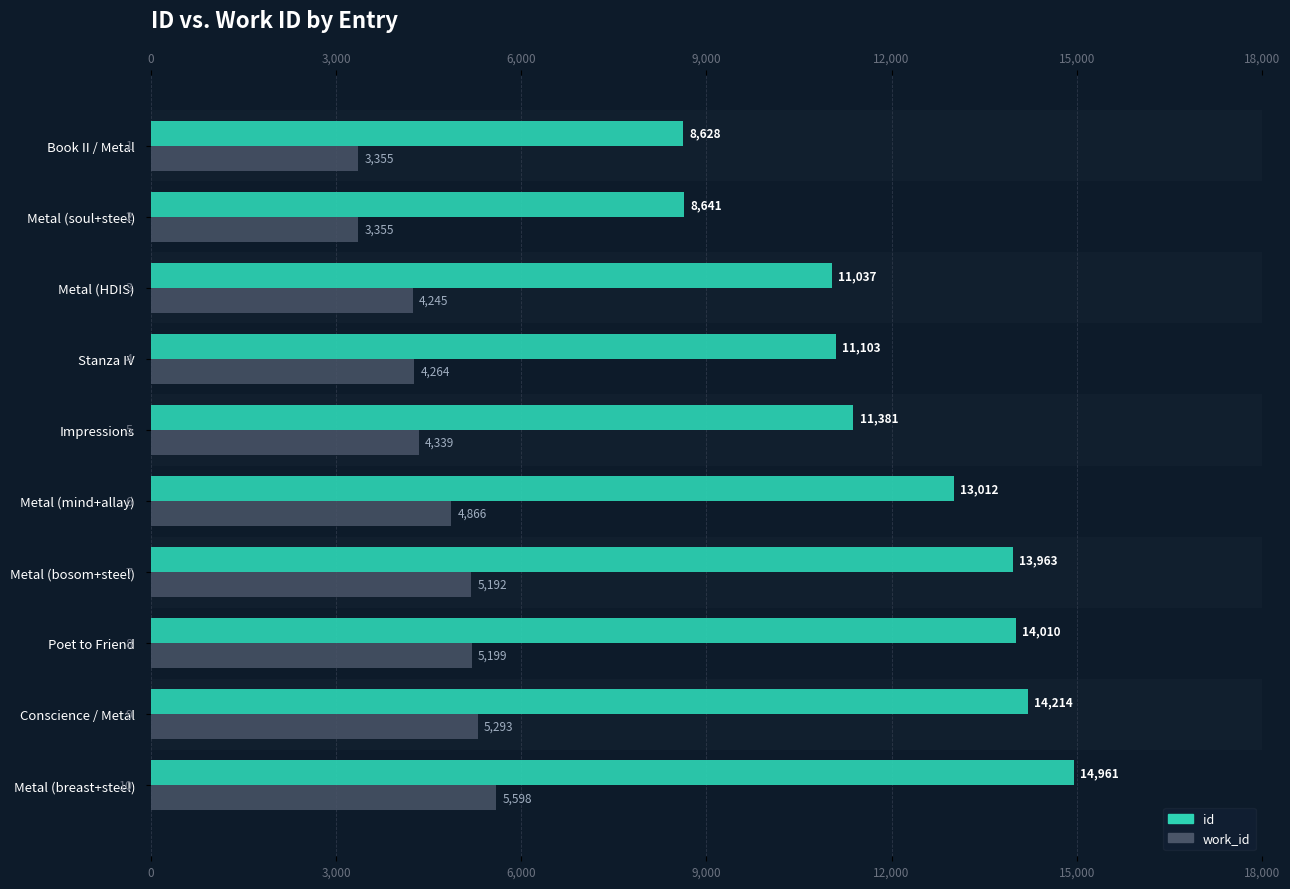

At Impressions, list the series in order from smallest to largest.

work_id, id